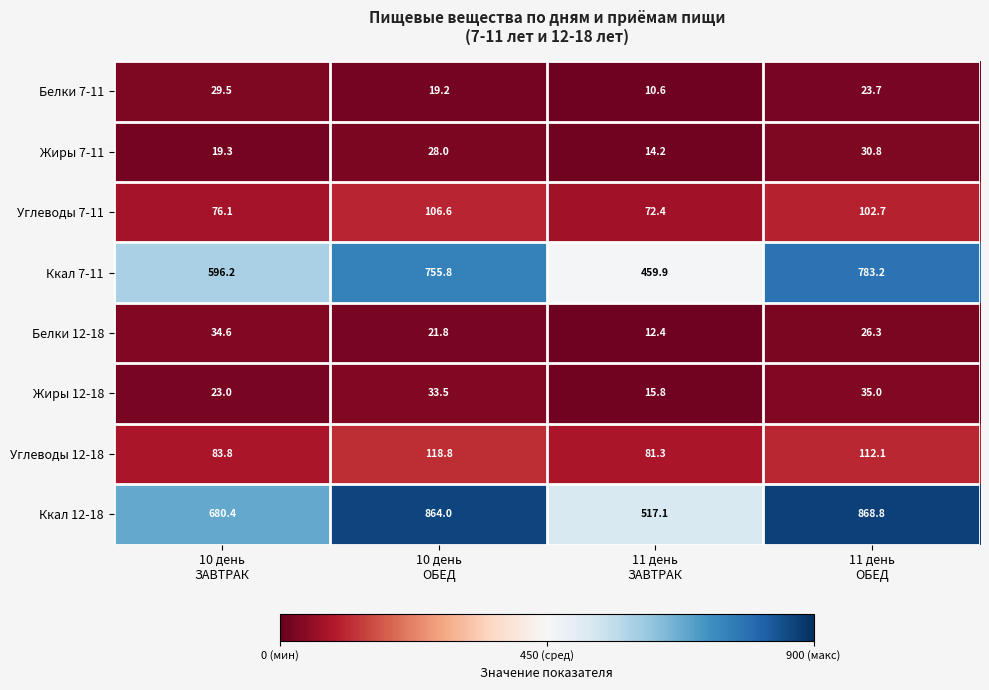

What is the minimum value shown in the chart?

10.6